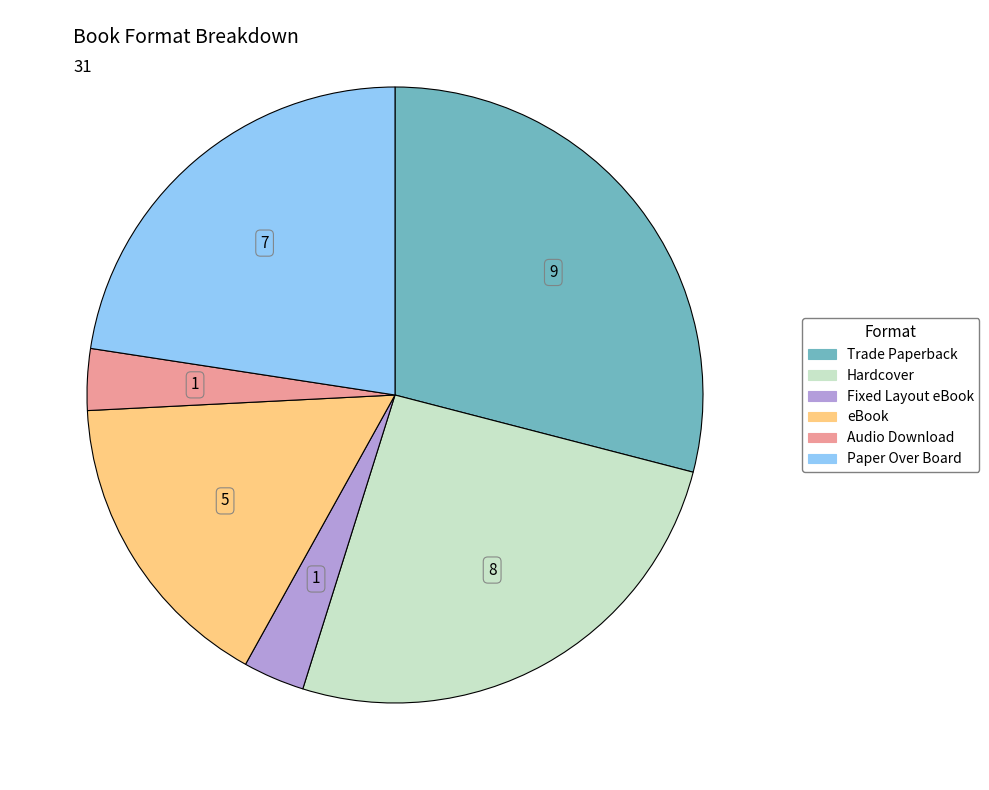

Approximately how many times larger is the value at Trade Paperback compared to Hardcover?

1.1